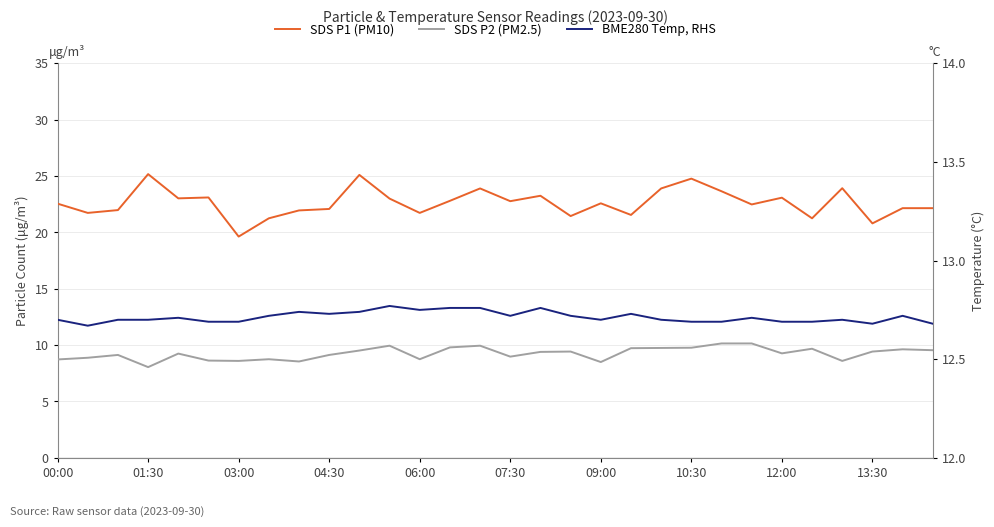

What is the approximate value of SDS P2 (PM2.5) at 14?

9.9